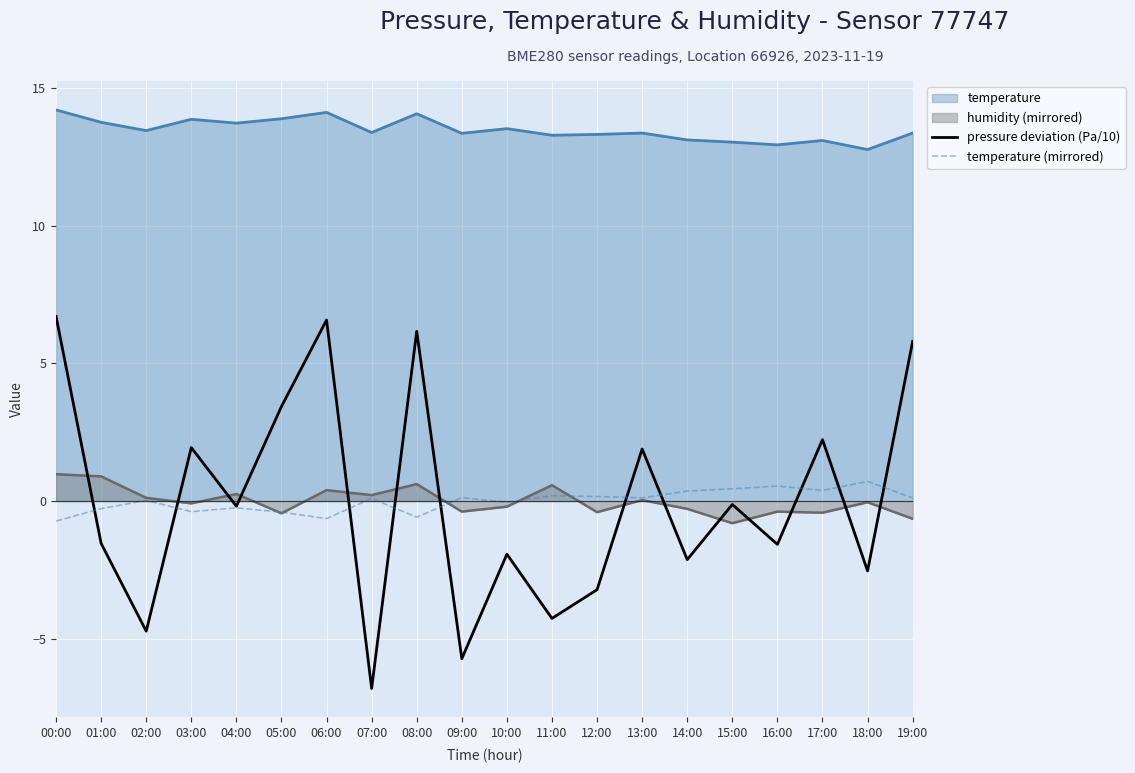

Where does the pressure deviation (Pa/10) series first go above 0?

00:00